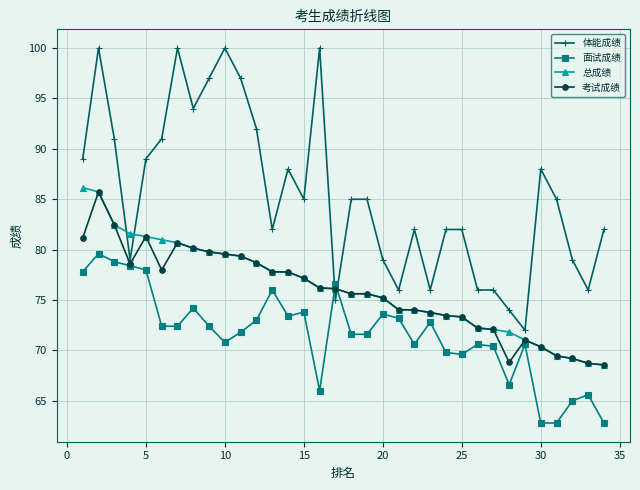

What is the maximum value shown in the chart?

100.0